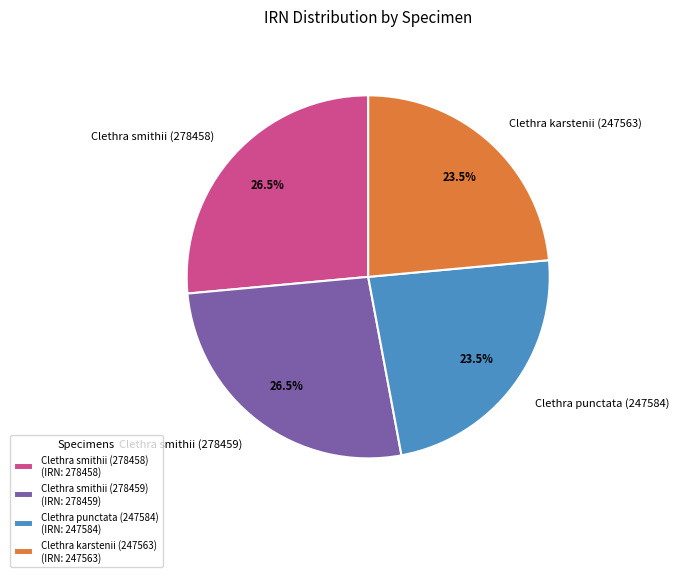

What percentage is NOT represented by Clethra karstenii (247563)?

76.5%